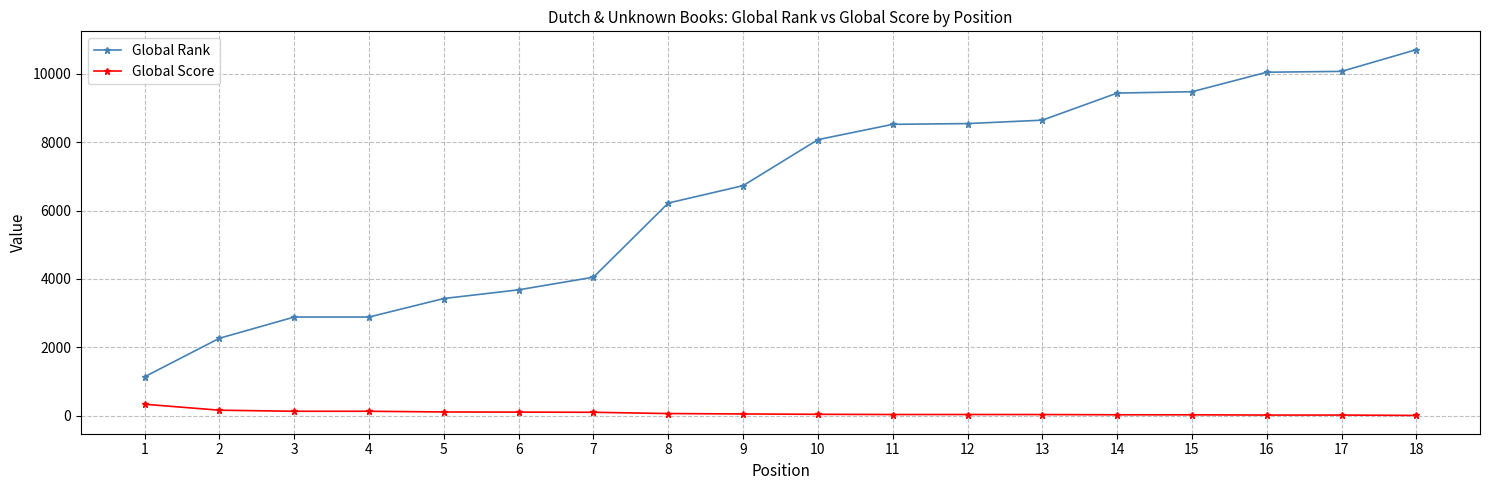

What is the difference between the second highest and second lowest values in the Global Rank series?

7808